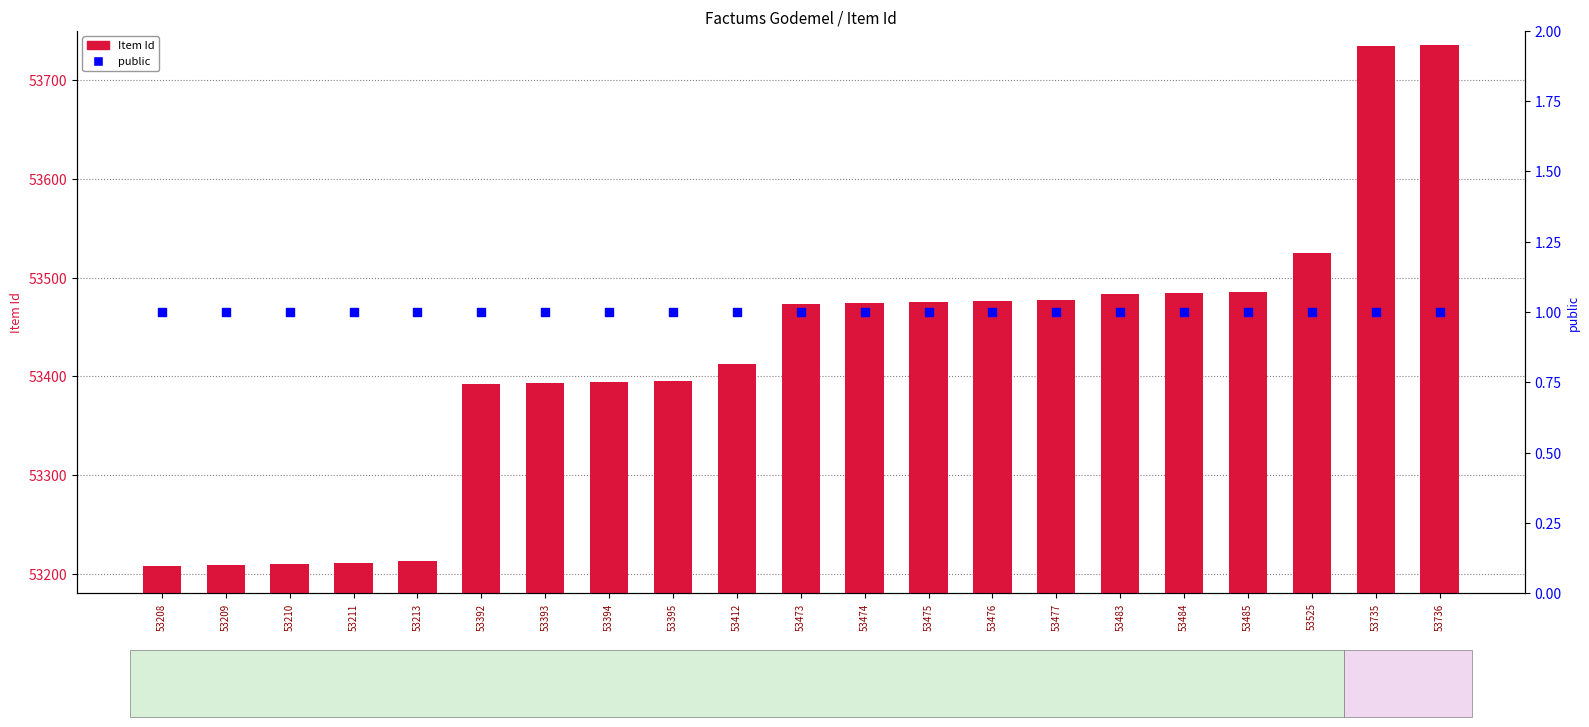

Which series contains the lowest Y value?

public